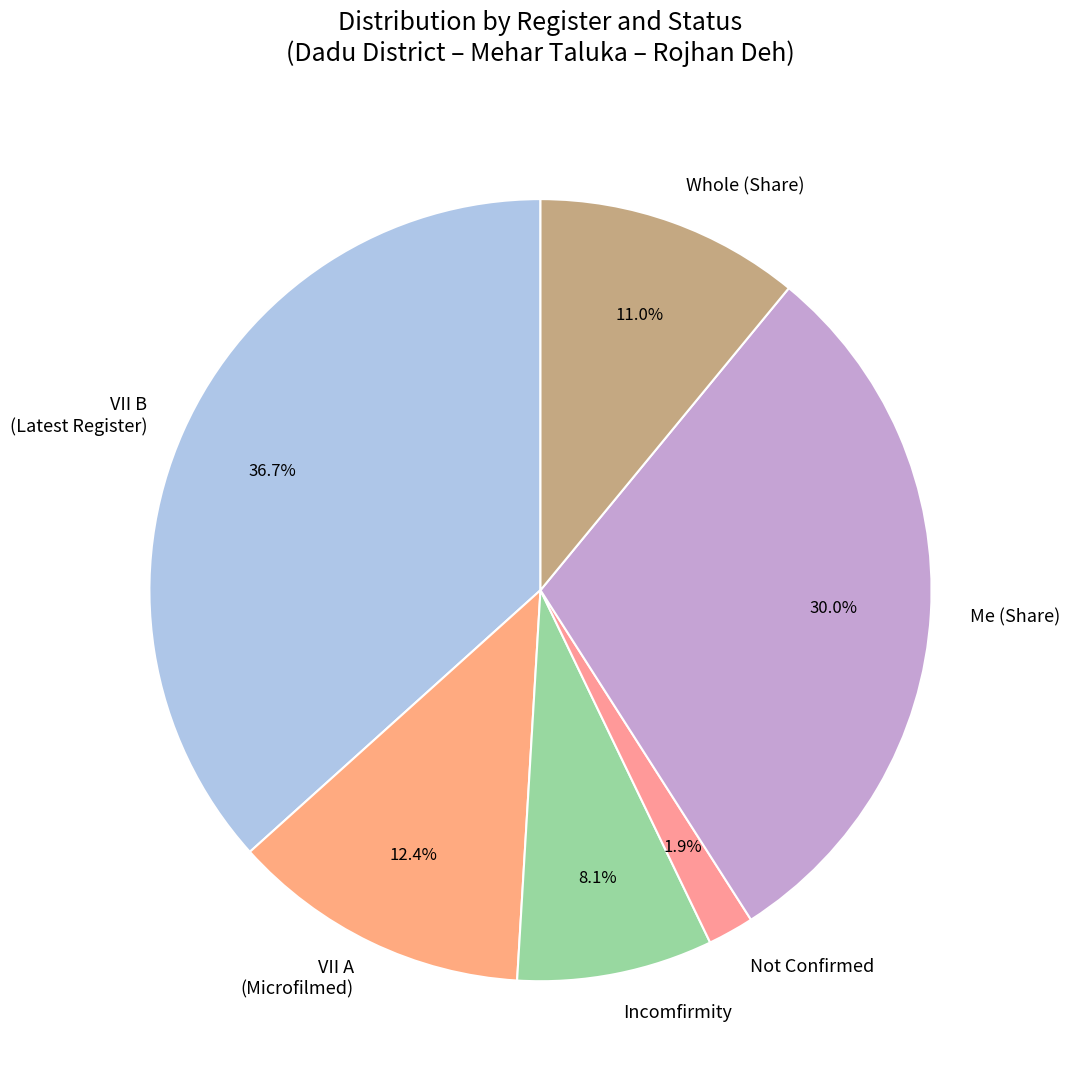

What is the total percentage of Me (Share) and Incomfirmity?

38.1%